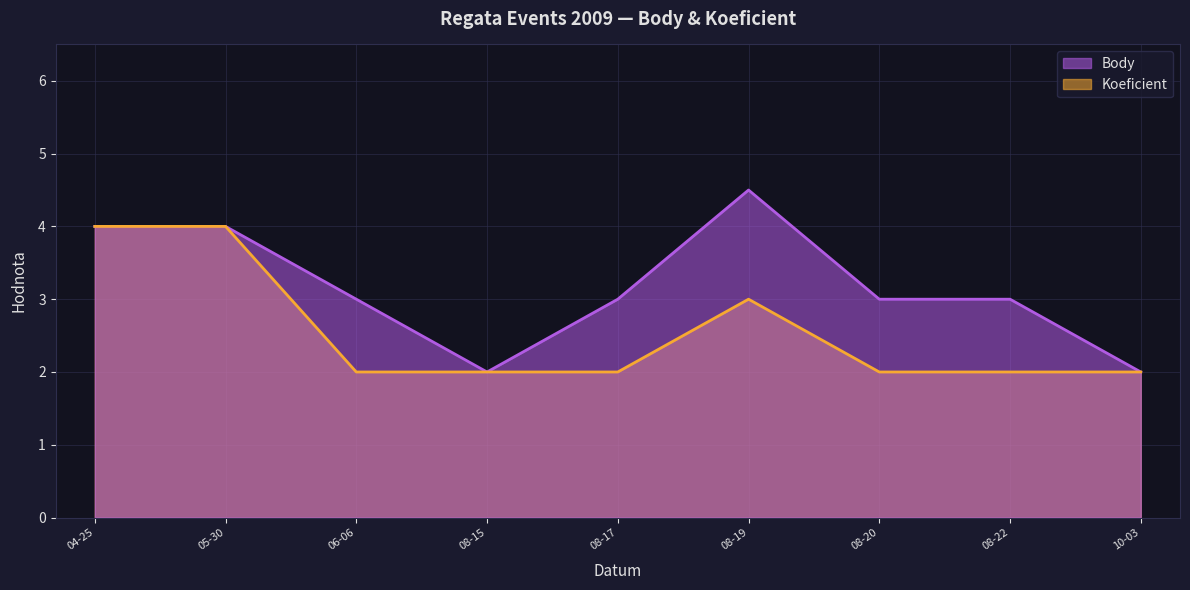

Which series has the widest spread of values?

Body